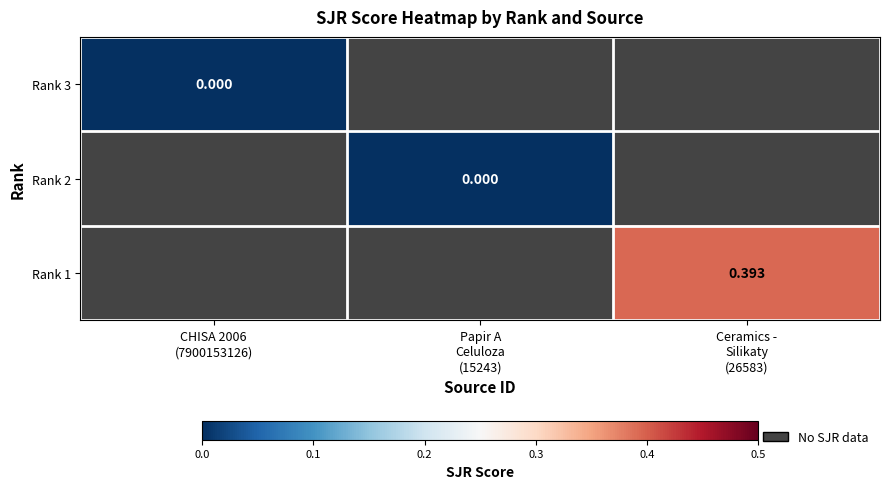

Which category has the highest value across all series?

Ceramics -
Silikaty
(26583)